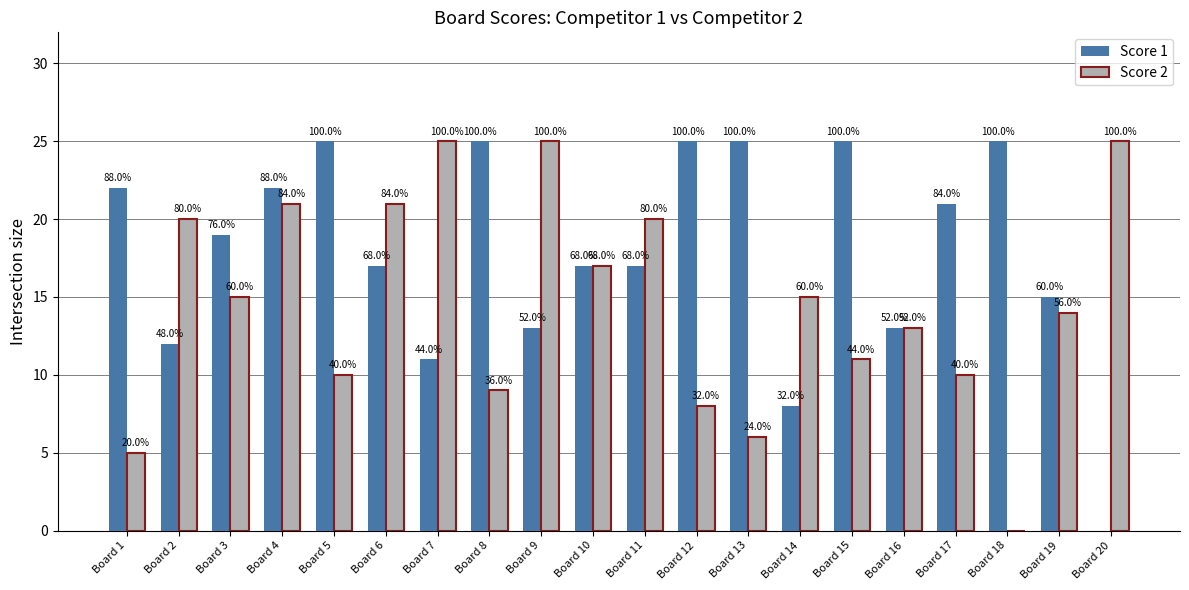

Between Board 8 and Board 14, which series saw the biggest shift?

Score 1